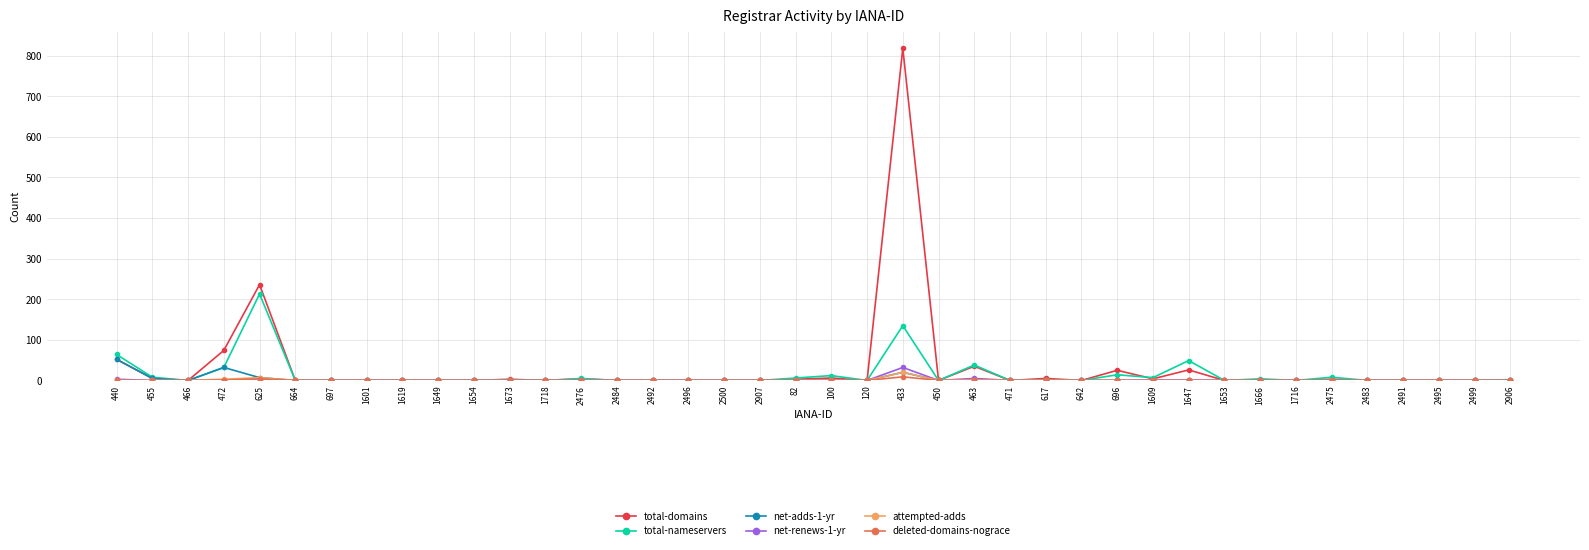

Which series has the largest range (max minus min)?

total-domains